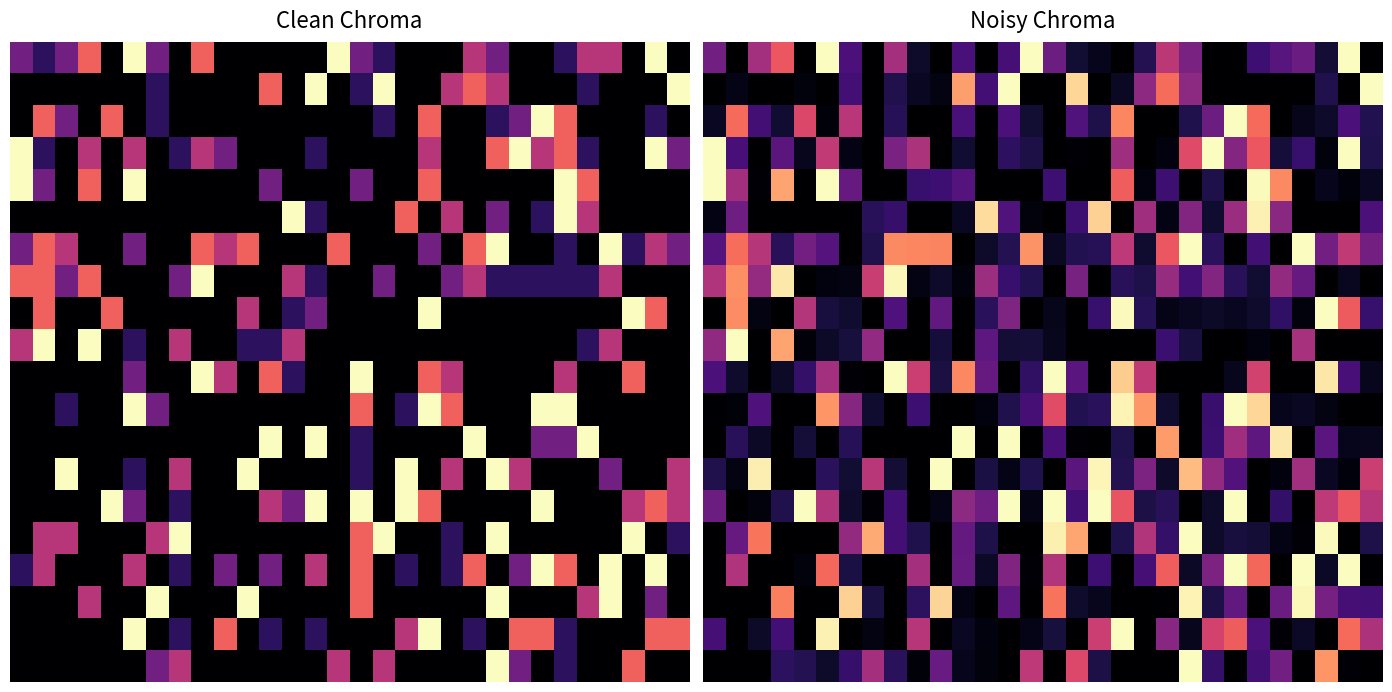

At which category is the sum across all series the highest?

18